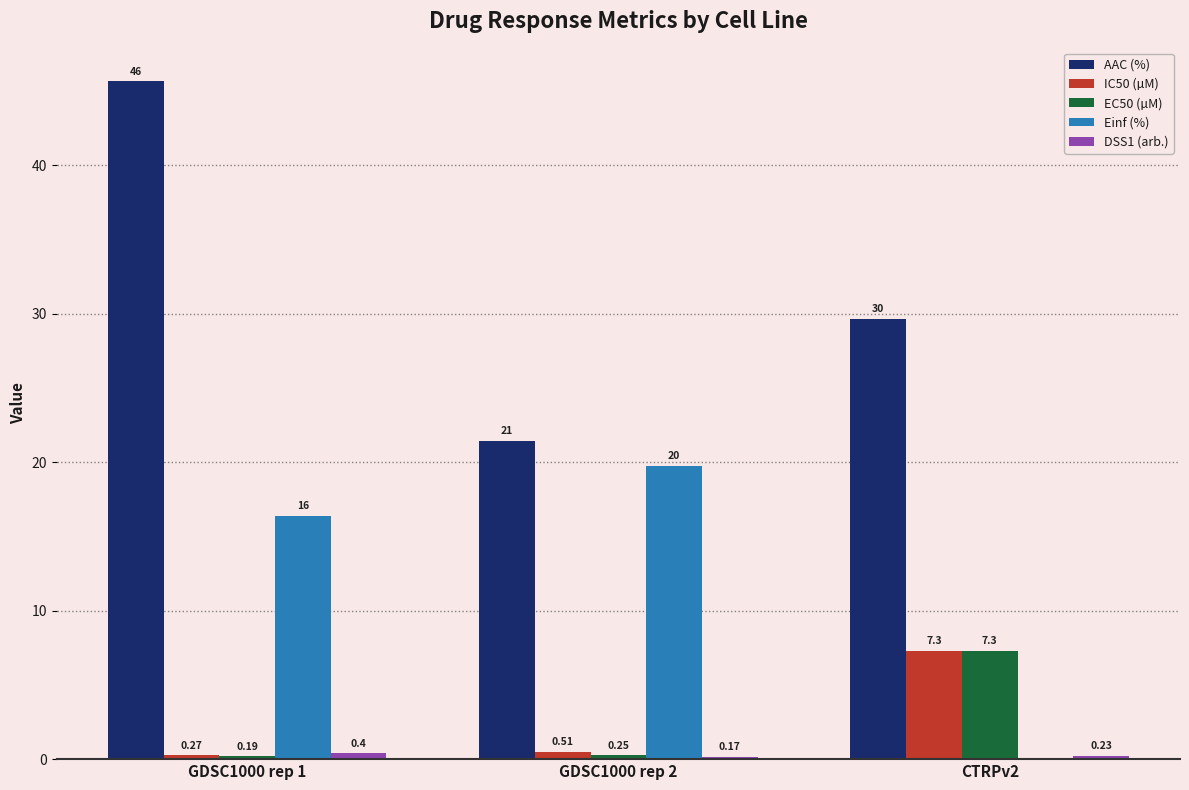

At which category is the sum across all series the highest?

GDSC1000 rep 1